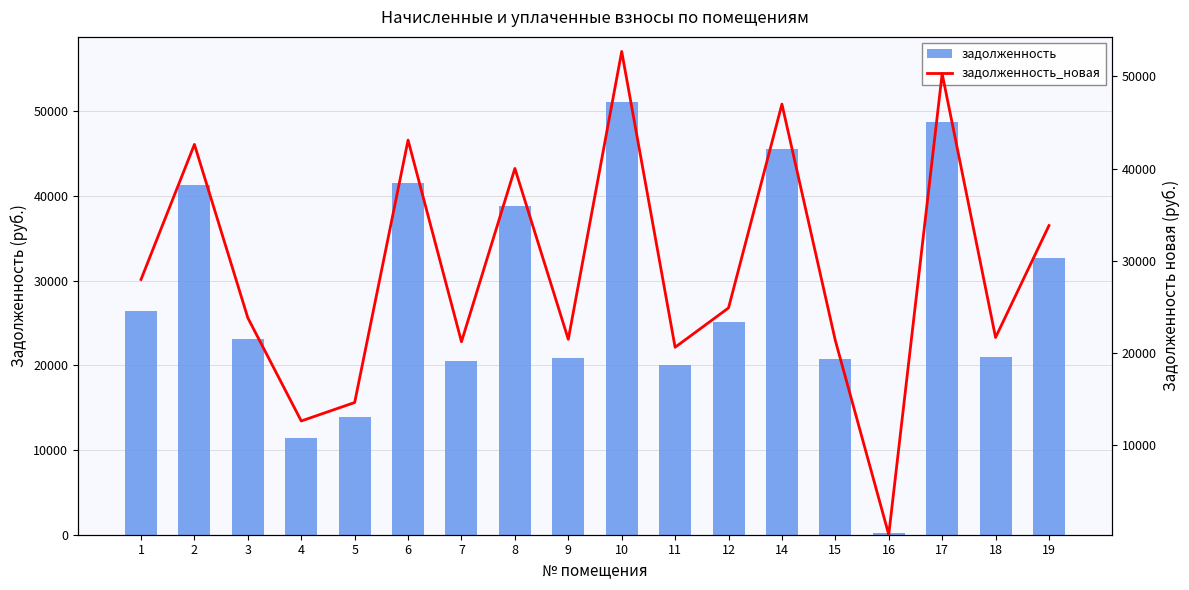

Which series has the largest total across all categories?

задолженность_новая